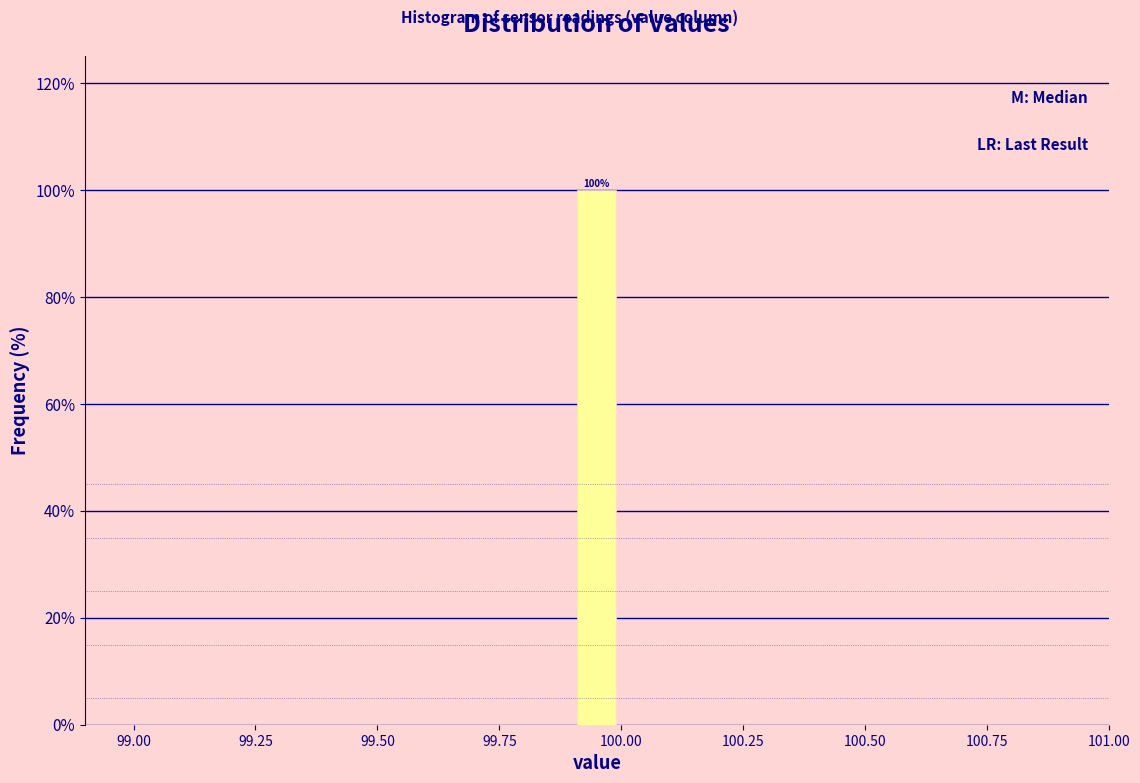

Read against the x-axis, roughly where is the centre of the tallest bar?

99.95